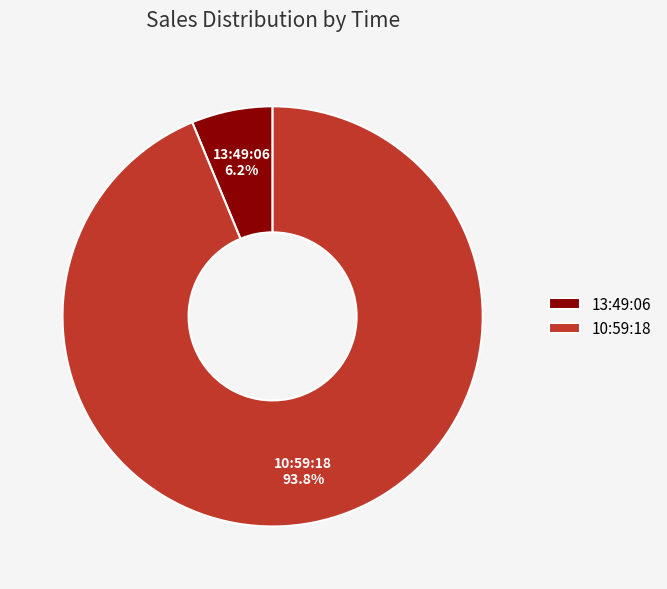

Do 10:59:18 and 13:49:06 together represent more than half of the pie?

Yes